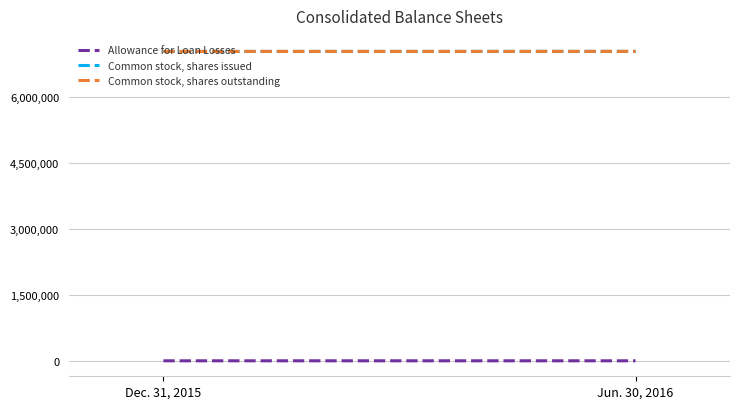

True or false: Allowance for Loan Losses has a value of 2773 at Jun. 30, 2016.

False